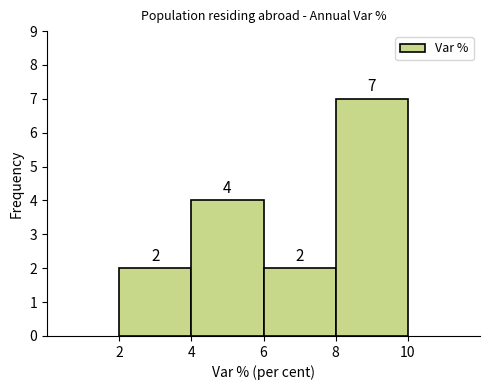

How tall is the bar that spans 6 to 8 on the x-axis?

2